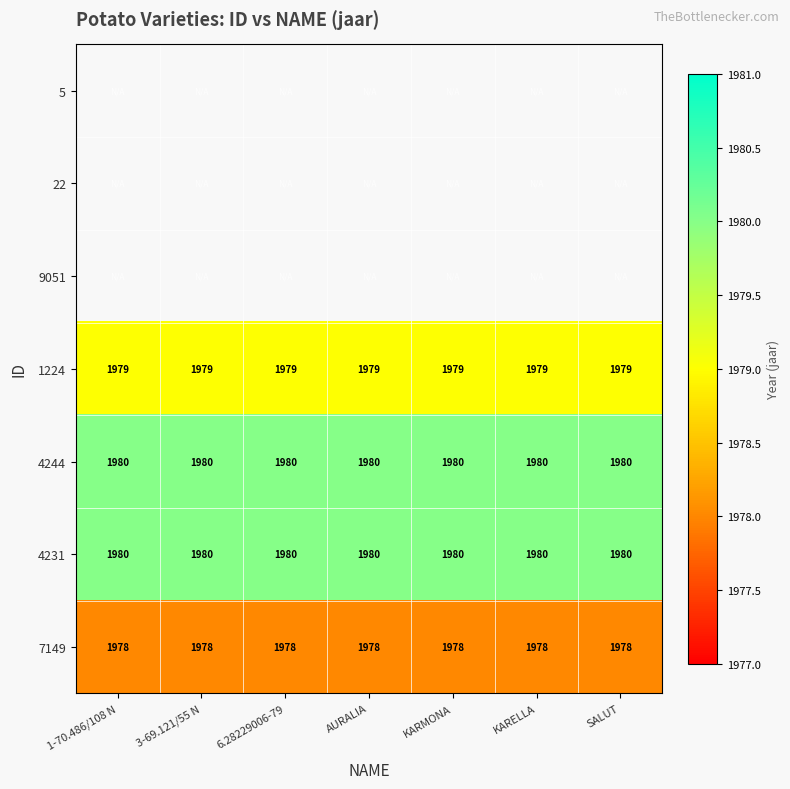

The value of 1224 at 6.28229006-79 is 781. True or false?

False